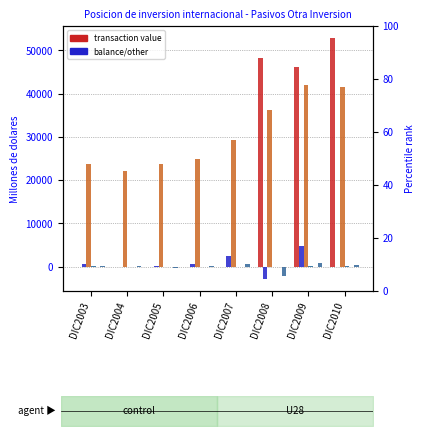

What is the maximum value shown in the chart?

52868.9